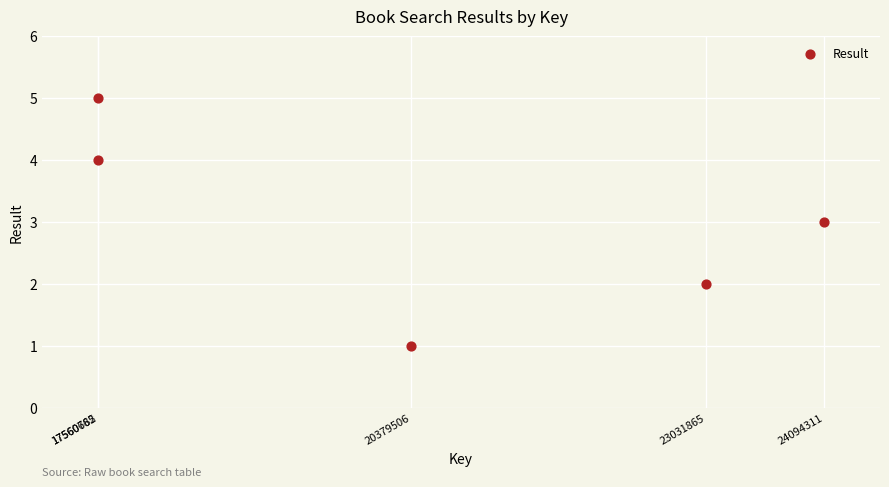

What is the range of Y values (max minus min)?

4